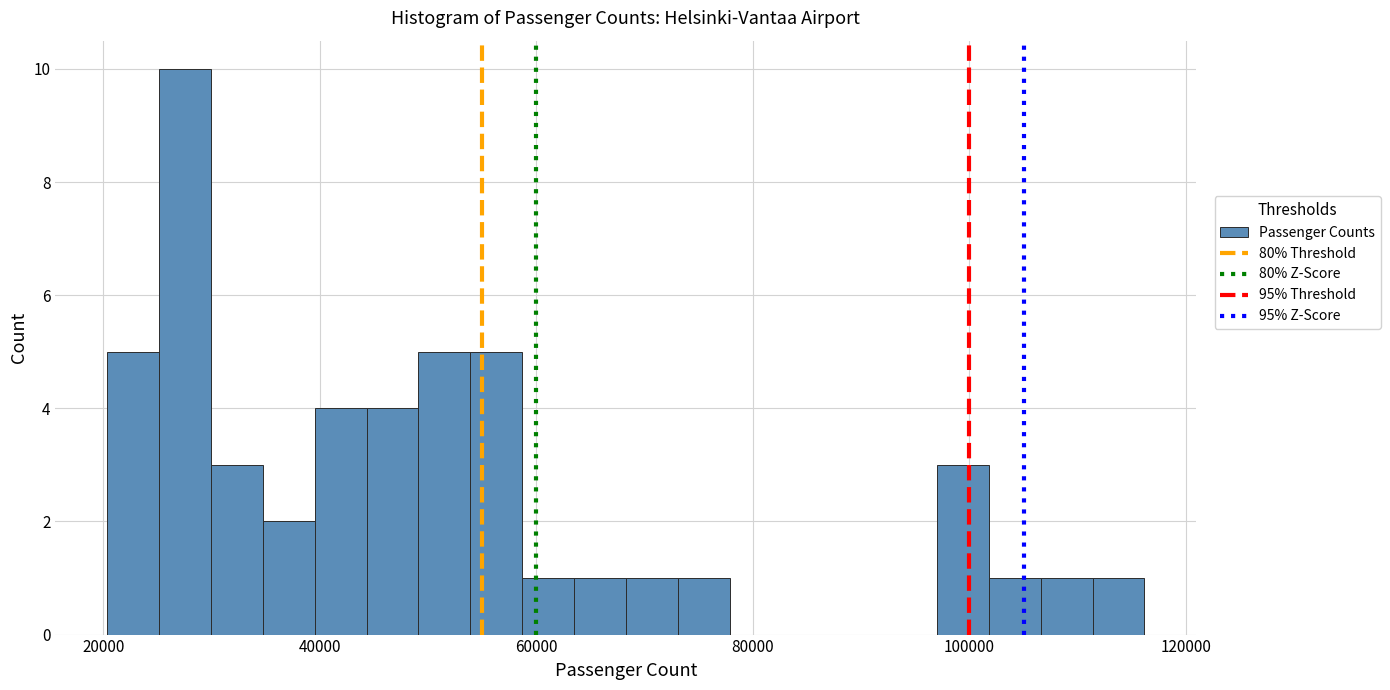

Read against the x-axis, roughly where is the centre of the tallest bar?

28000